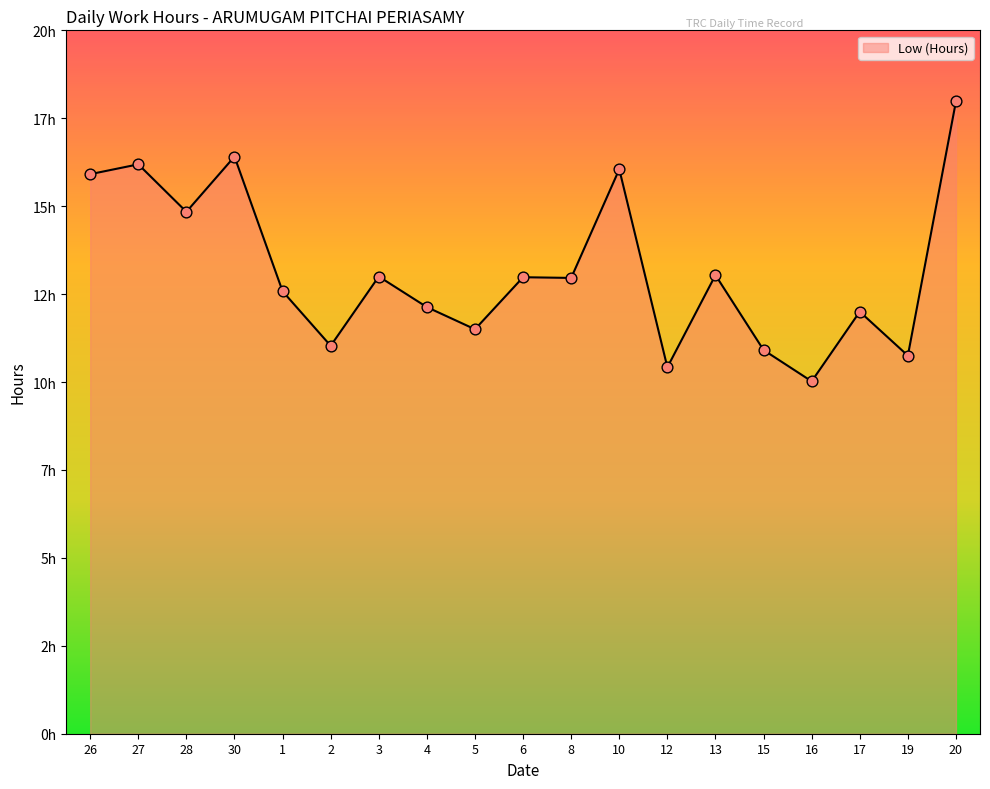

Is this an area chart (filled region under the line)?

Yes